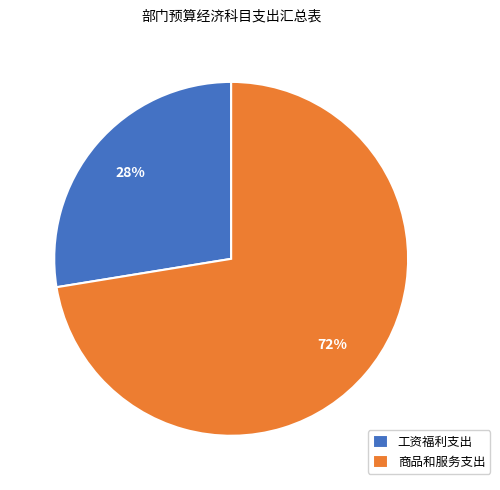

Between 工资福利支出 and 商品和服务支出, which is larger?

商品和服务支出